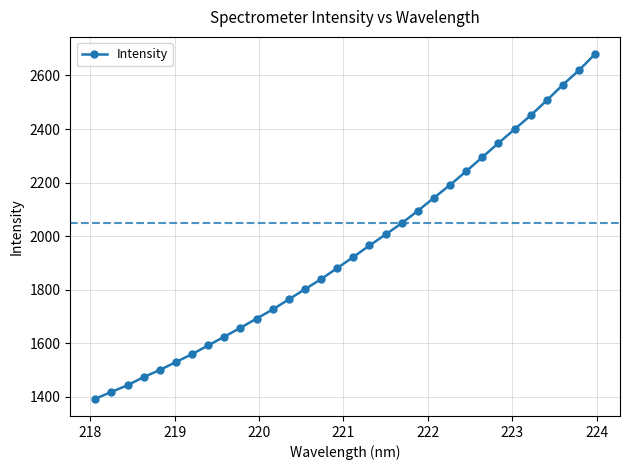

Count the number of data series in this chart.

1